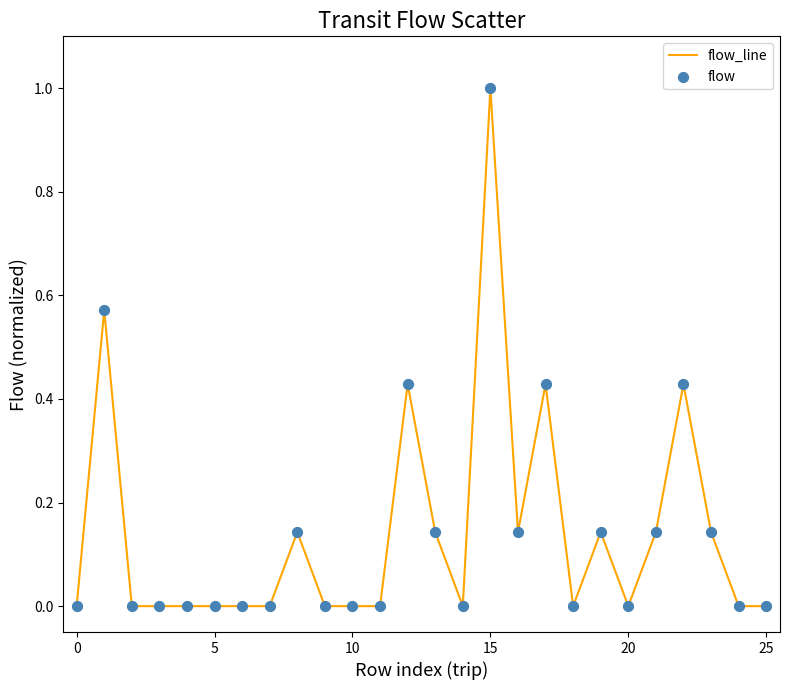

Does the chart have visible grid lines?

No